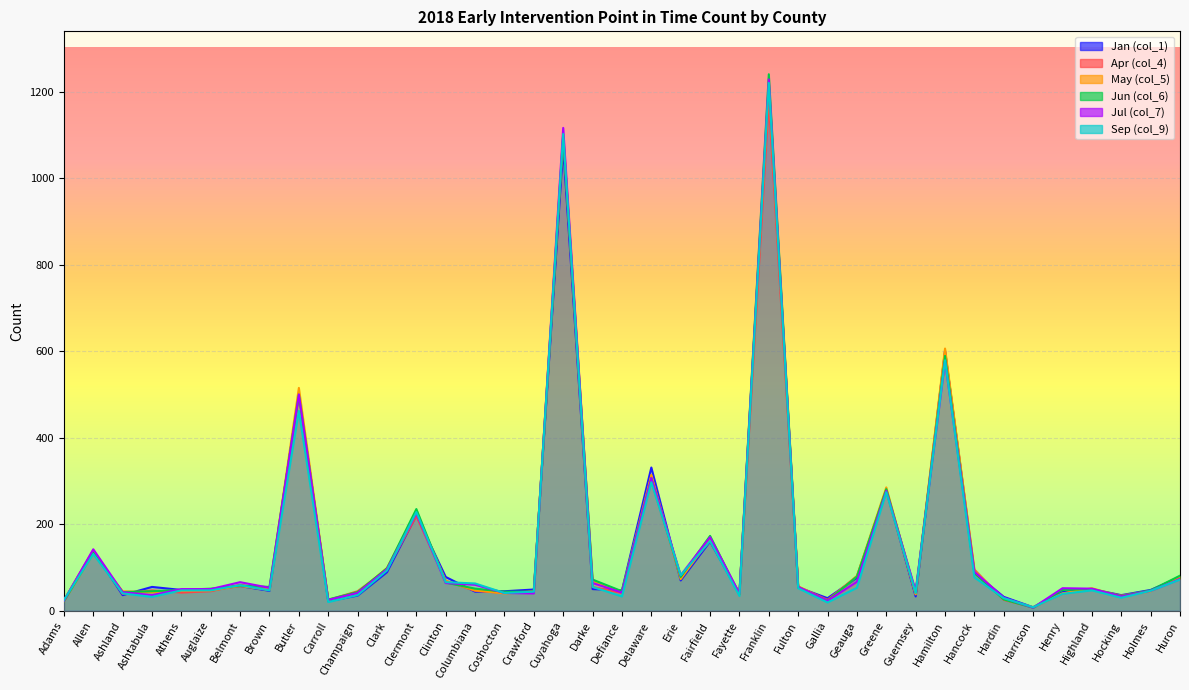

What is the difference between the highest and lowest values at Clark?

10